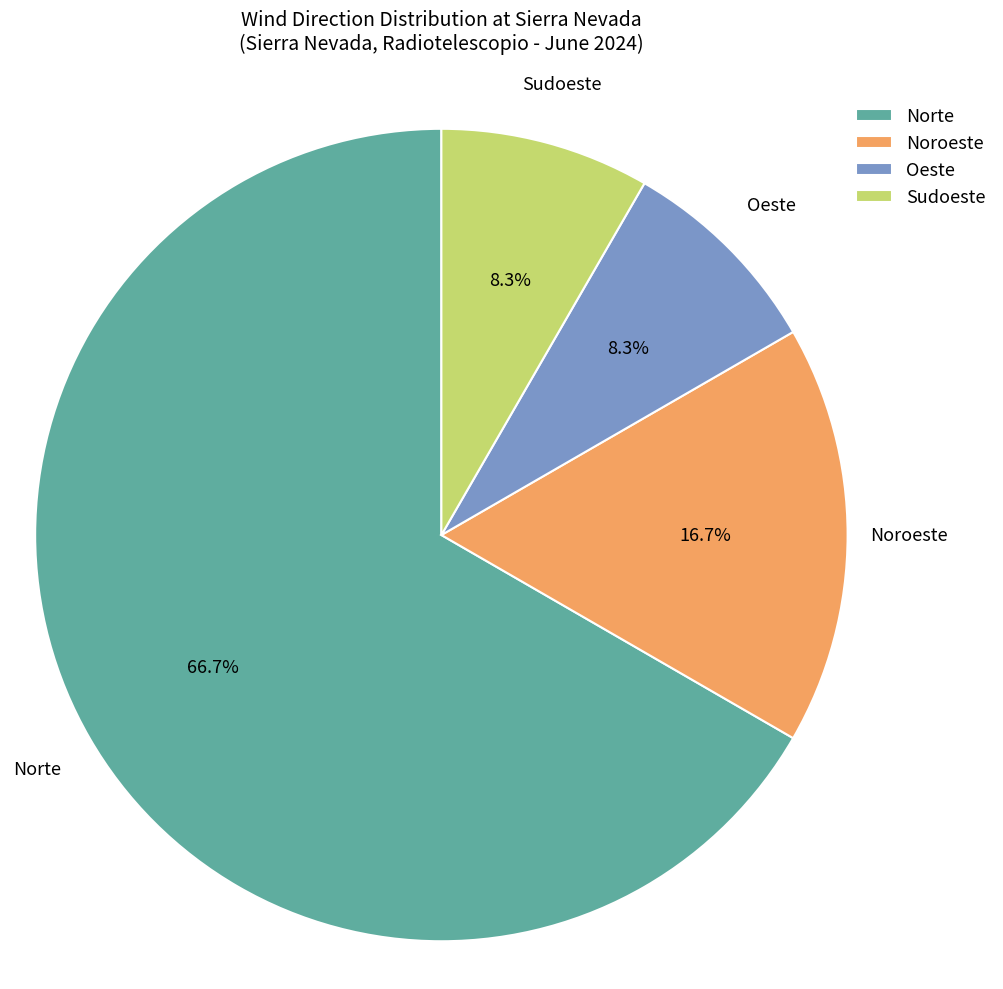

To the nearest percent, what is the difference between the largest and smallest slice percentages?

58%